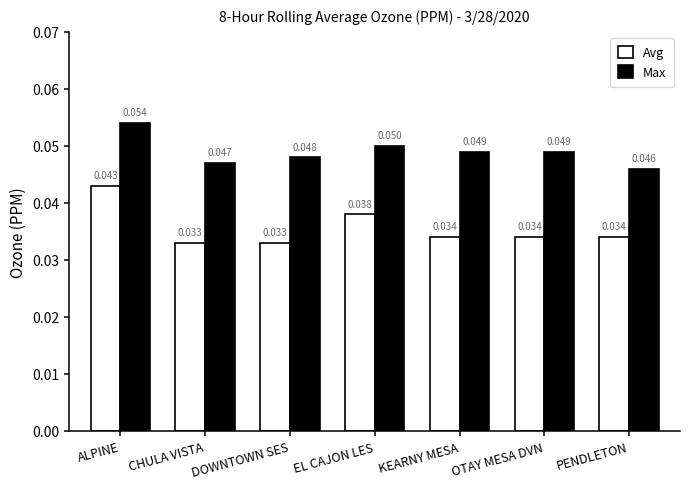

Which series has the largest total across all categories?

Max